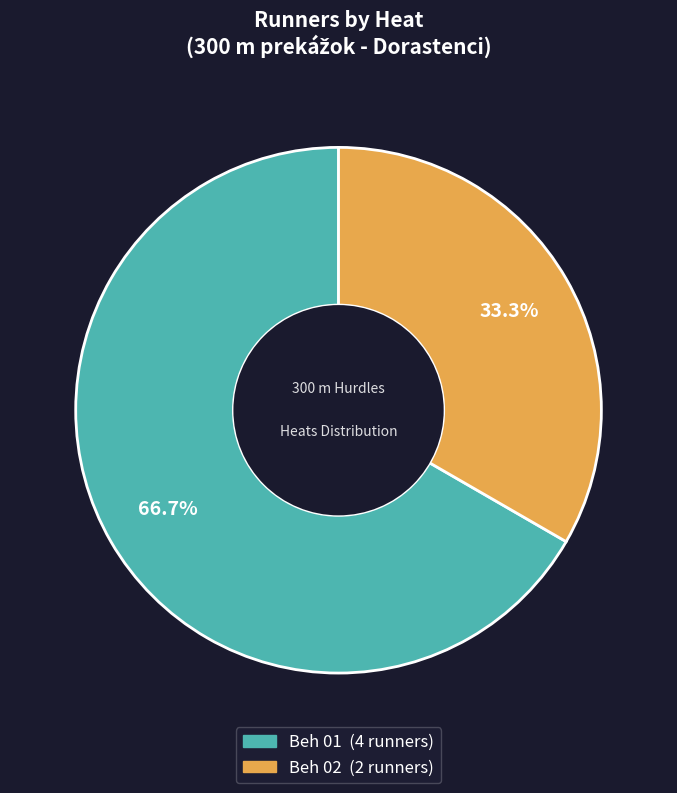

Which slice is the largest?

Beh 01